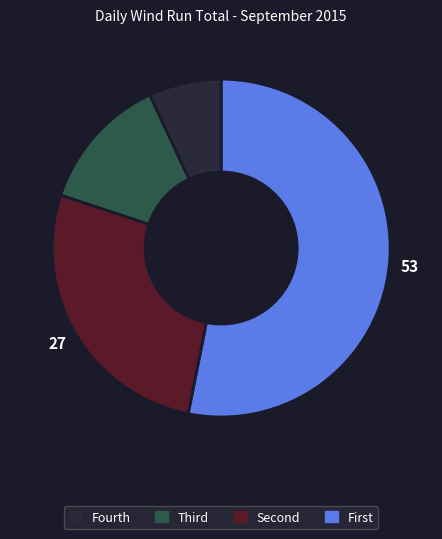

Does any single category account for the majority?

Yes